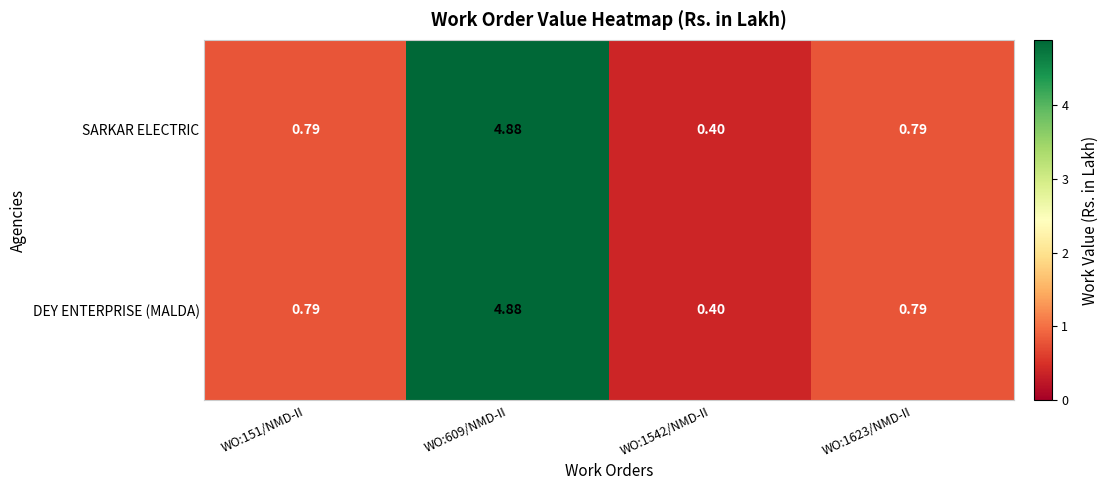

Is the value of SARKAR ELECTRIC at WO:609/NMD-II greater than the value of DEY ENTERPRISE (MALDA) at WO:1542/NMD-II?

Yes